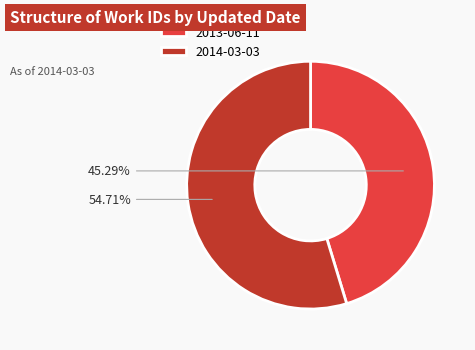

What is the majority slice?

2014-03-03